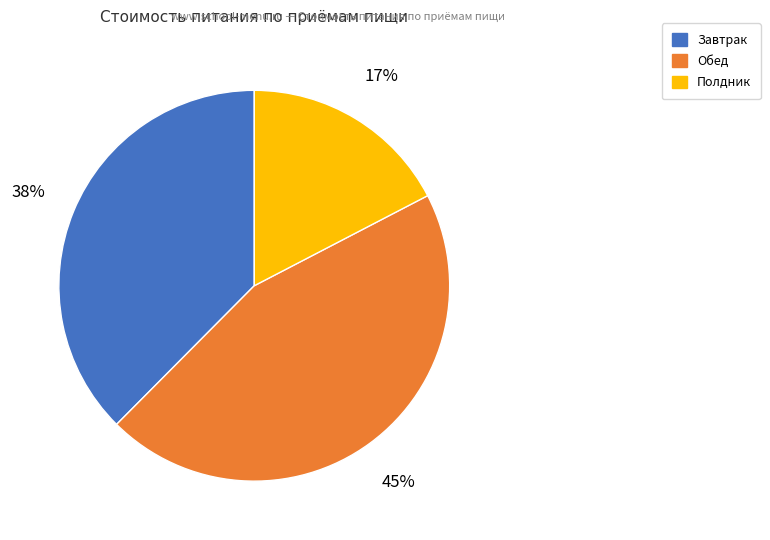

The Полдник slice represents 31% of the pie. True or false?

False